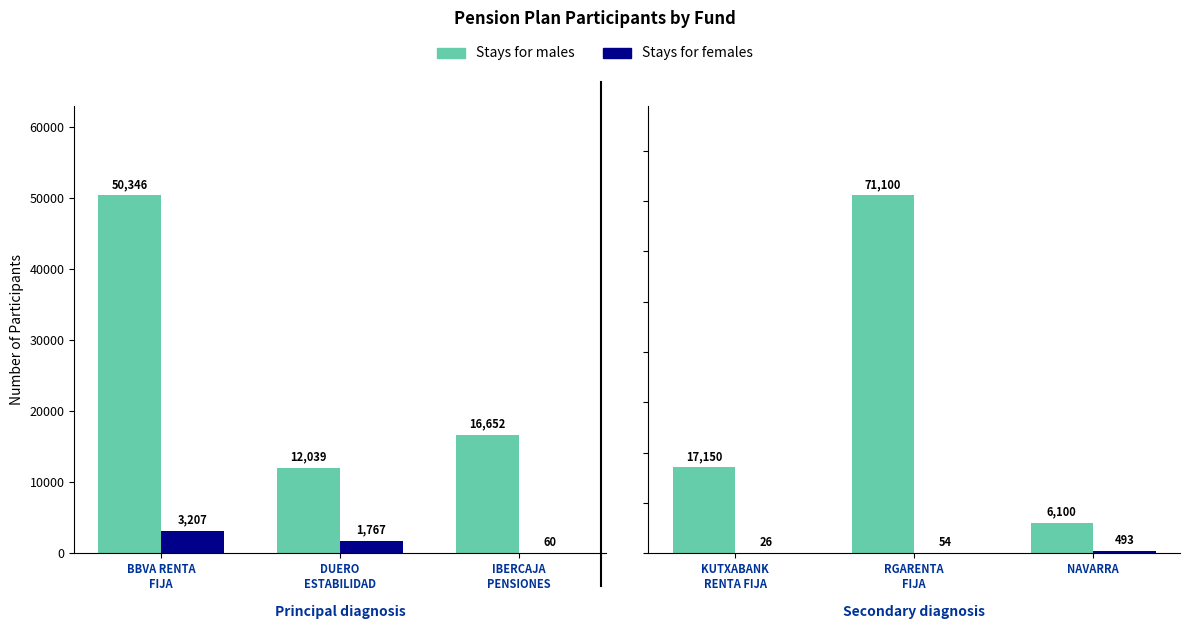

What are all the series names shown in the legend?

Stays for males, Stays for females